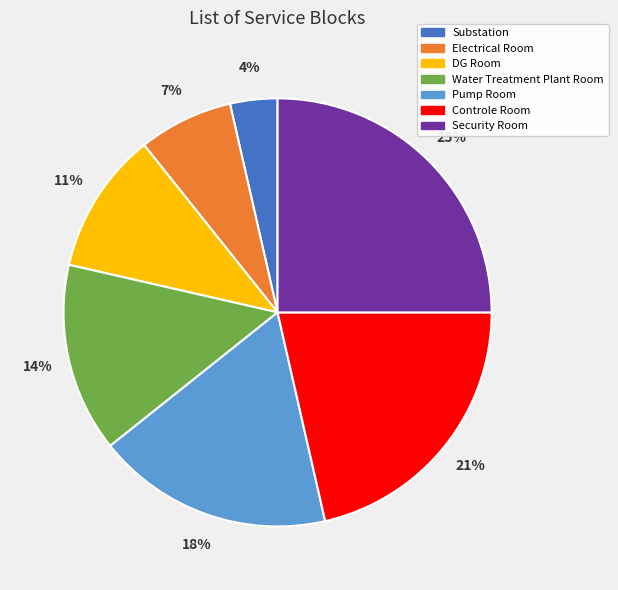

Is it true that DG Room is 4% of the pie?

False